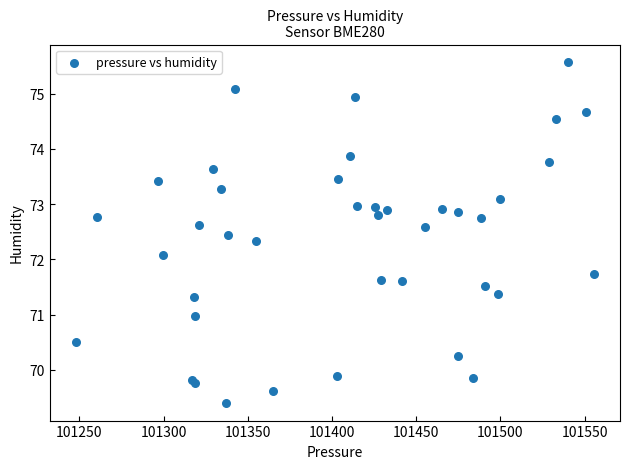

What Y value in the scatter plot is closest to 72?

72.1